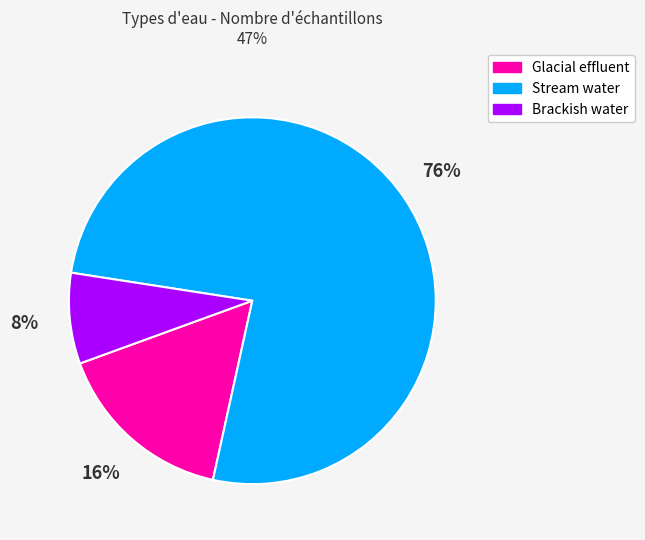

Is there any slice that represents more than half of the pie?

Yes